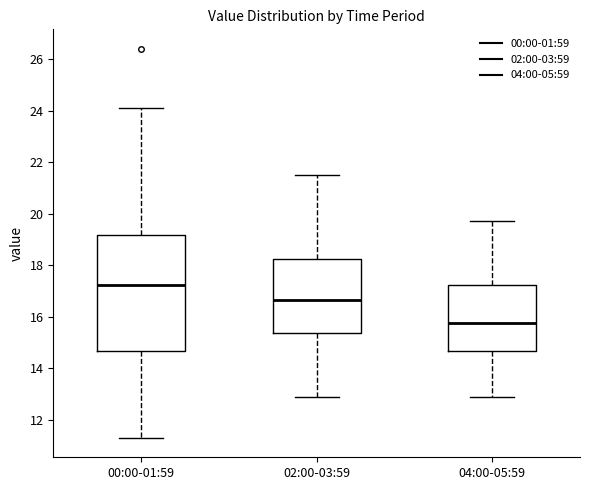

Which box has the lowest median line?

04:00-05:59